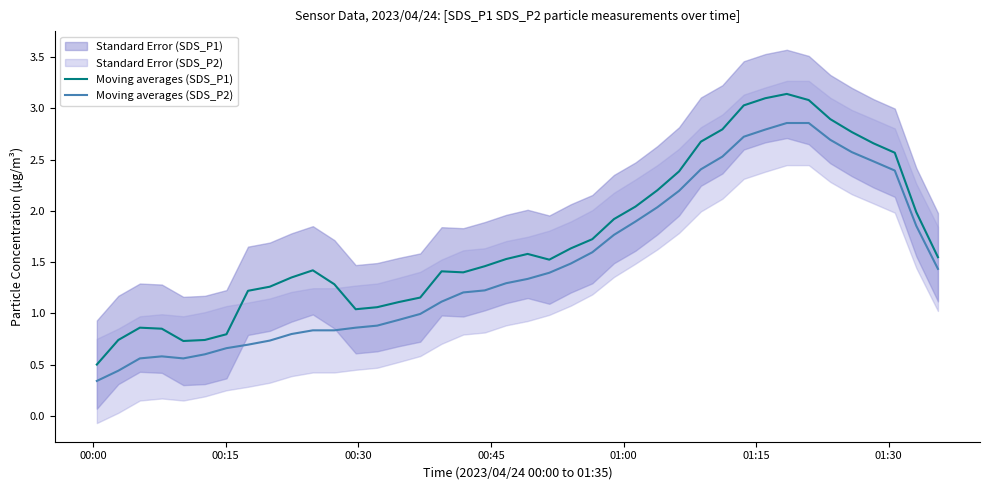

Rank the series by their average value, from highest to lowest.

Moving averages (SDS_P1), Moving averages (SDS_P2)